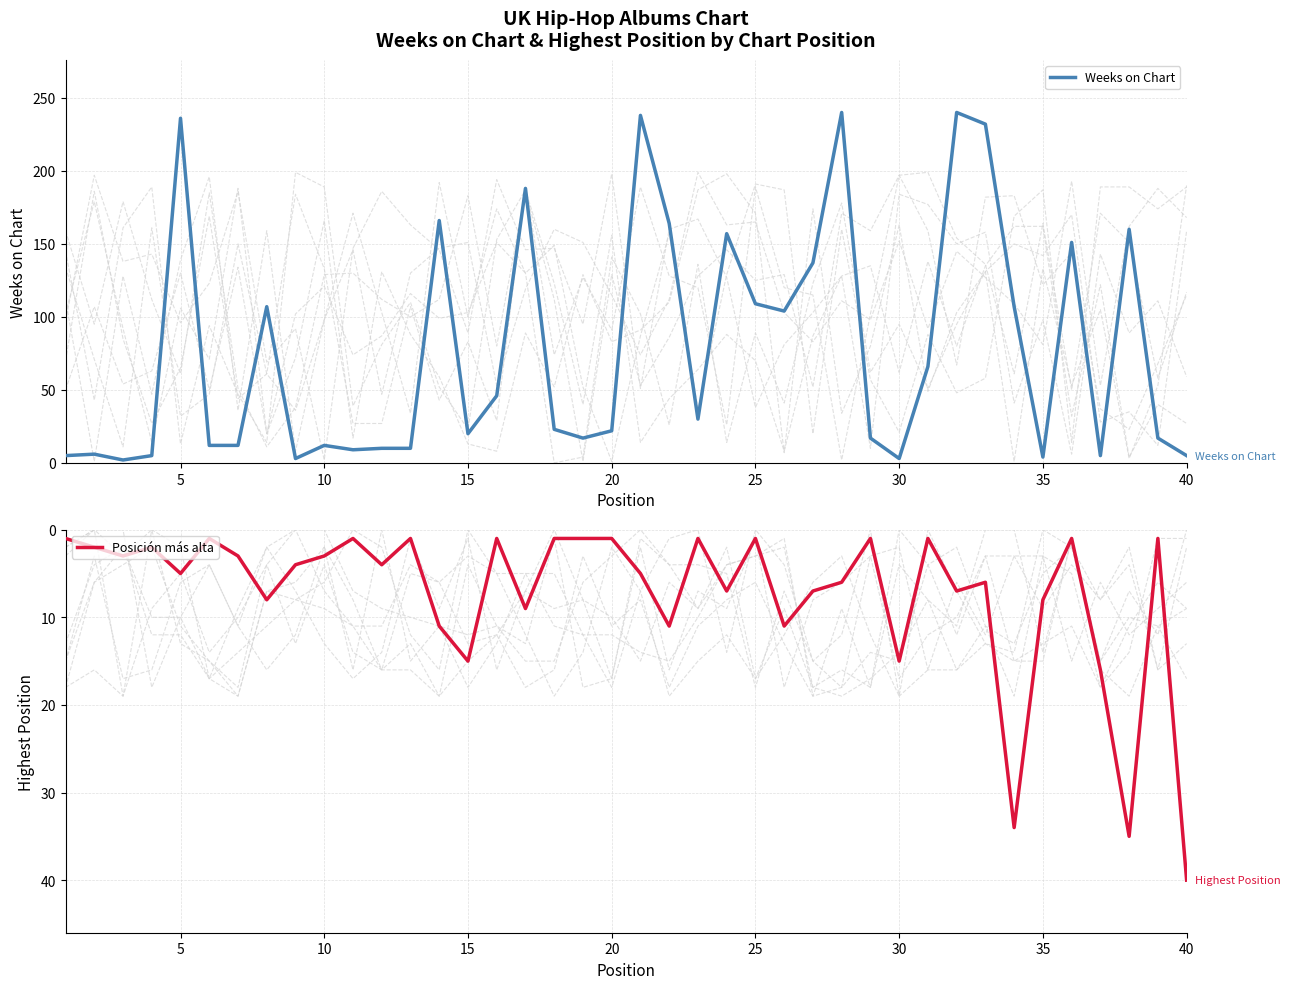

At which label does Posición más alta reach its peak?

40